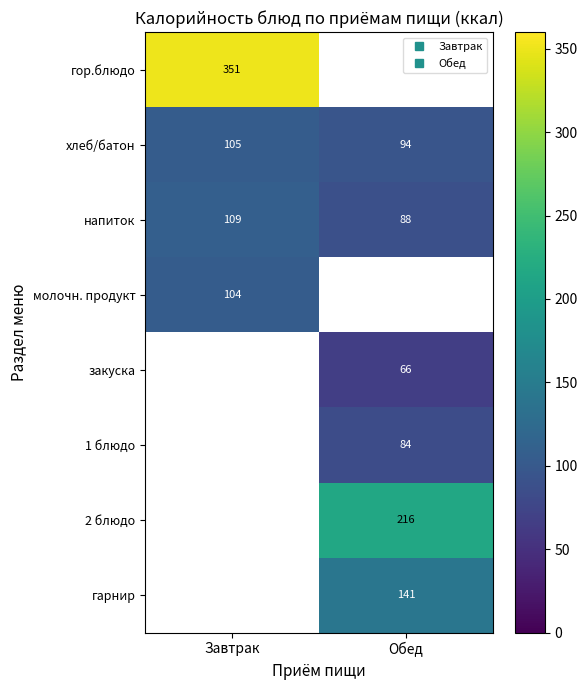

Is it true that закуска equals 114.6 at Обед?

False